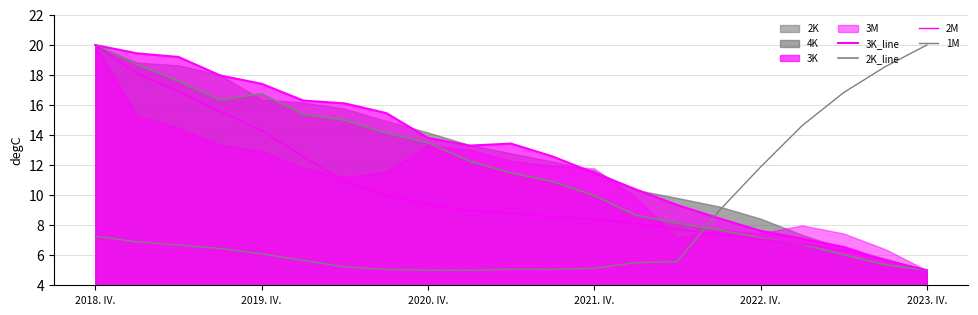

Which series ends up on top after the final intersection of 2M and 2K_line?

2M